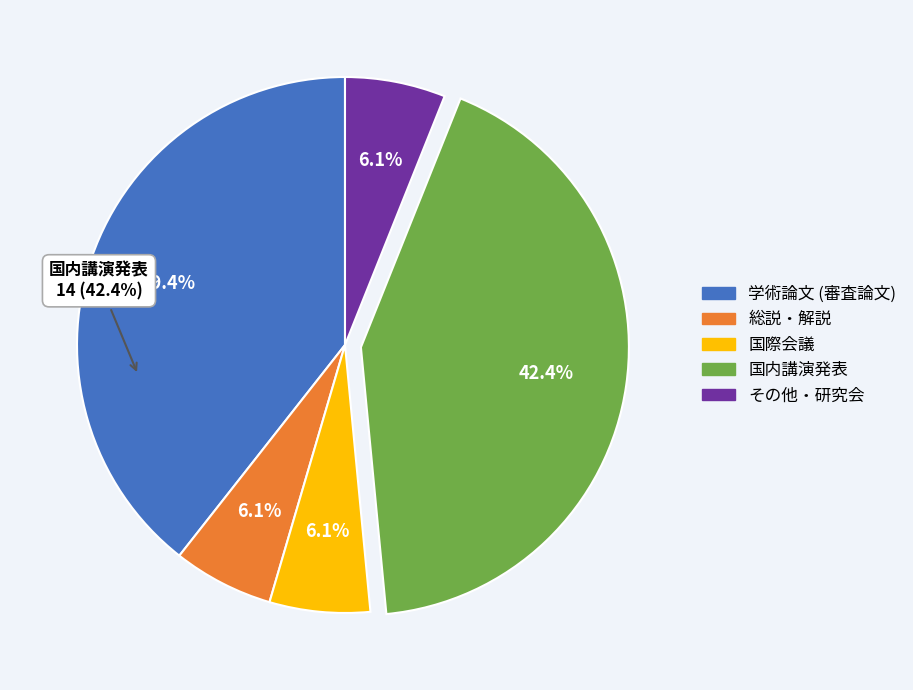

Does any single category account for the majority?

No